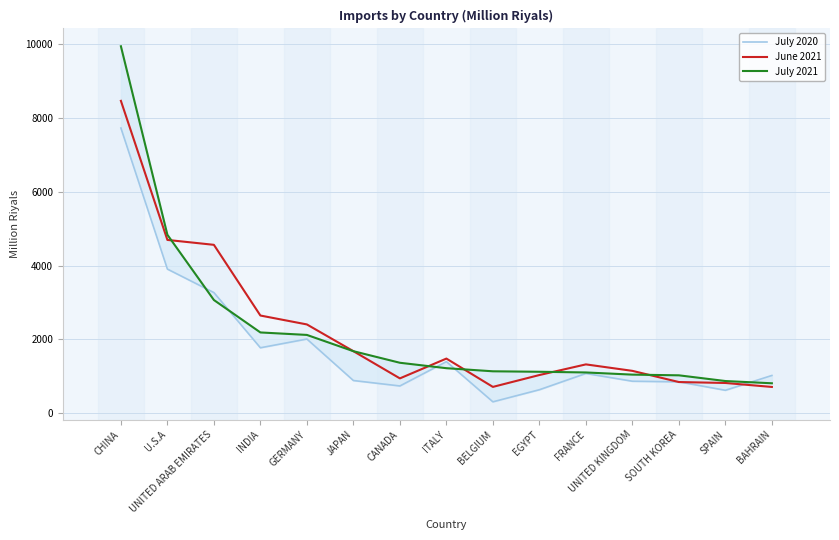

Reading left to right, list all the values displayed in this chart.

July 2020: 7723.2	3903.2	3266.9	1772.5	2009.1	885.7	738.4	1397.2	308.8	636.4	1076.6	866.6	849.9	621.4	1022.5
June 2021: 8458.8	4692.9	4560.0	2645.6	2404.4	1680.2	943.5	1480.0	713.1	1034.4	1322.6	1147.5	844.6	819.2	711.9
July 2021: 9936.9	4832.4	3065.8	2187.6	2120.4	1679.8	1366.5	1219.6	1135.5	1122.9	1104.1	1045.5	1026.5	871.9	811.1